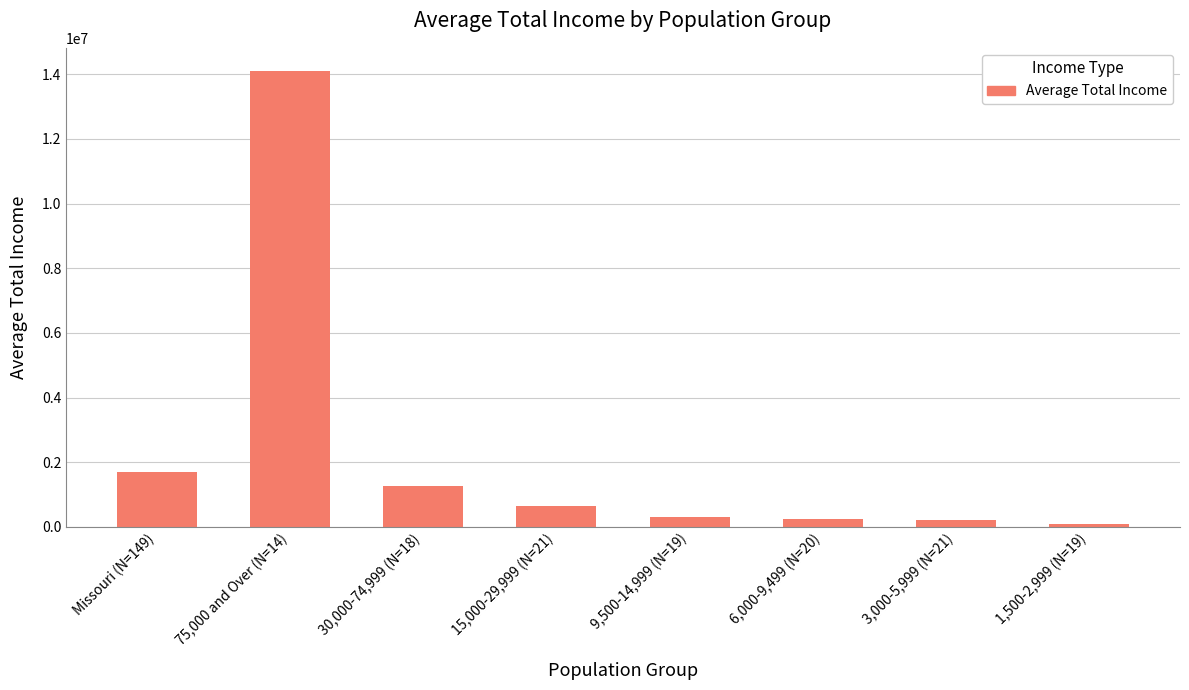

What is the smallest value displayed?

77131.8